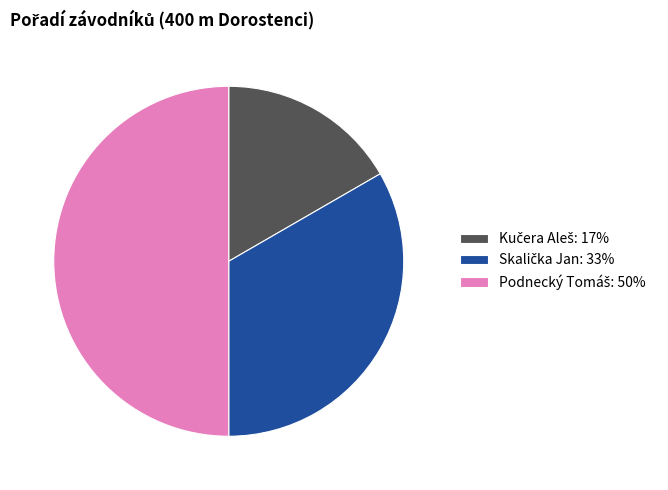

To the nearest percent, what percentage of the pie is Podnecký Tomáš?

50%